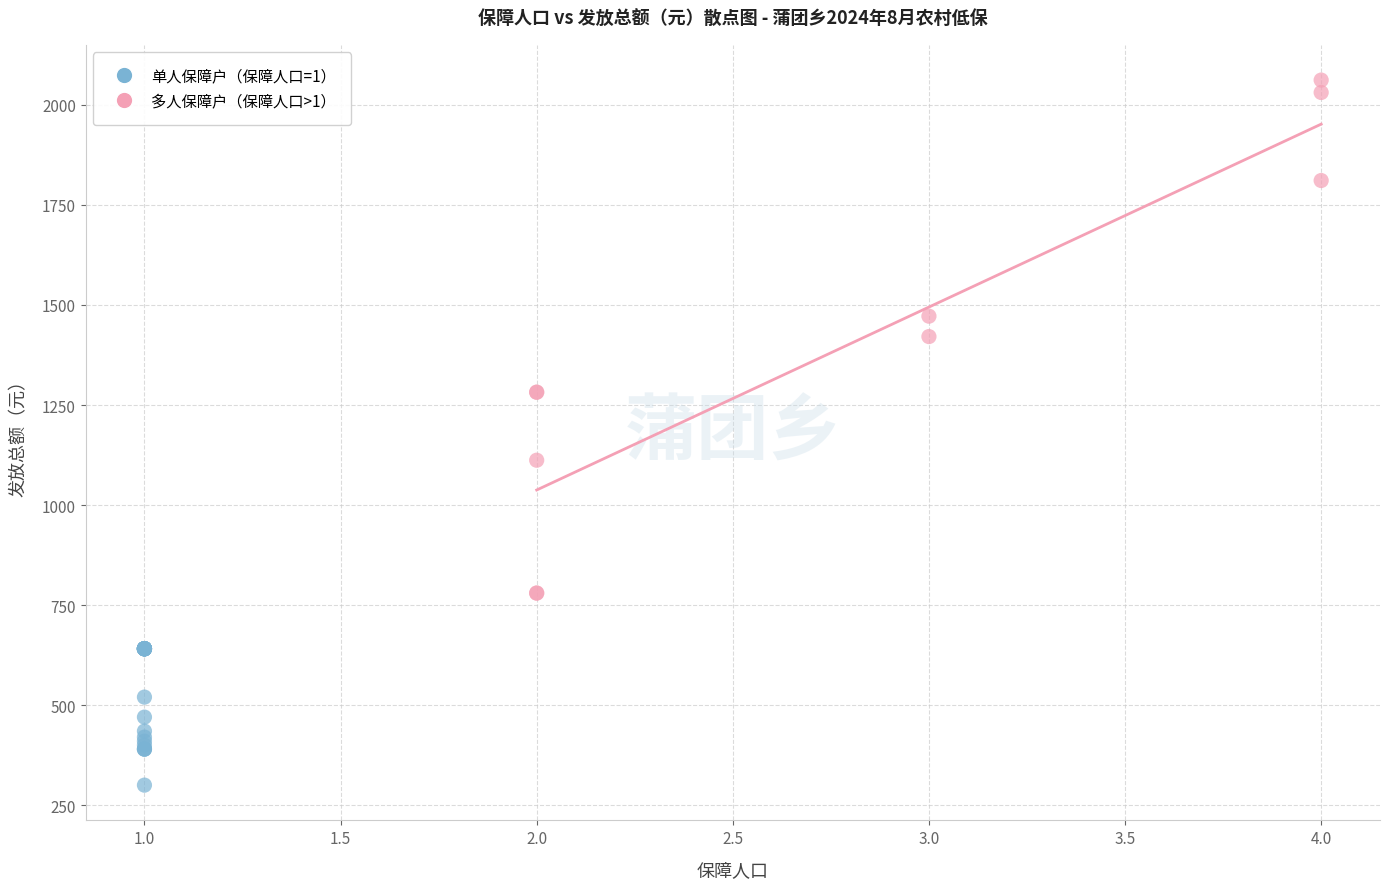

Which series contains the highest Y value?

多人保障户（保障人口>1）